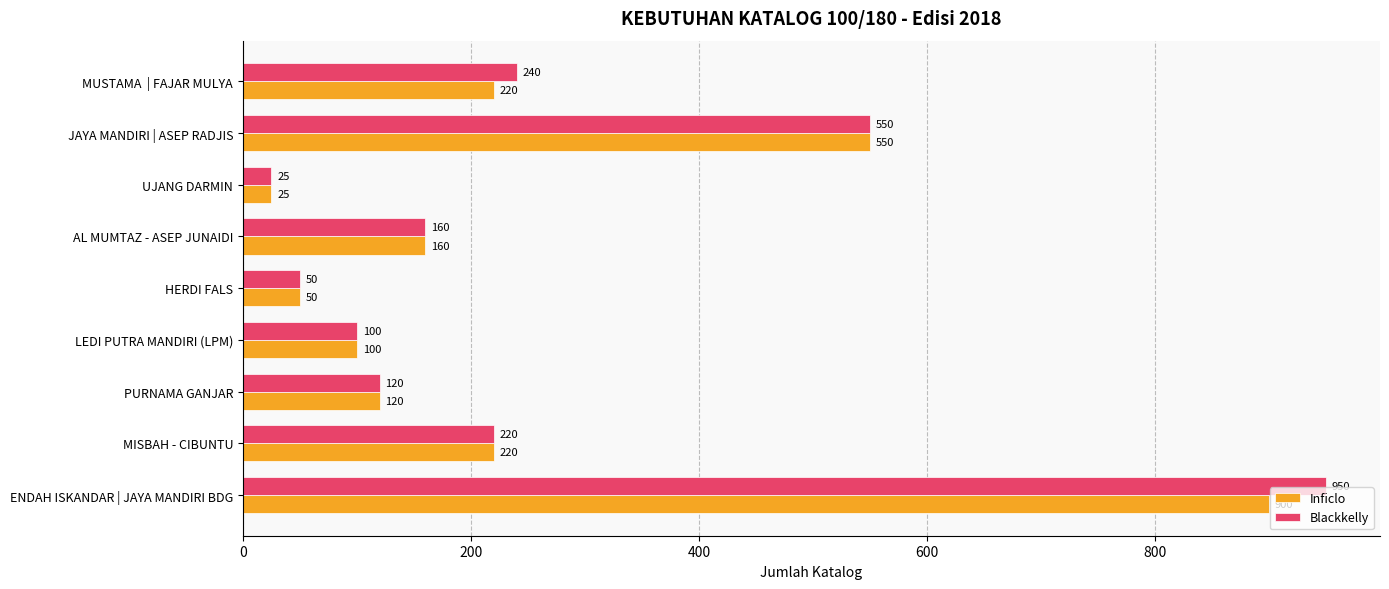

The value of Inficlo at AL MUMTAZ - ASEP JUNAIDI is 261. True or false?

False